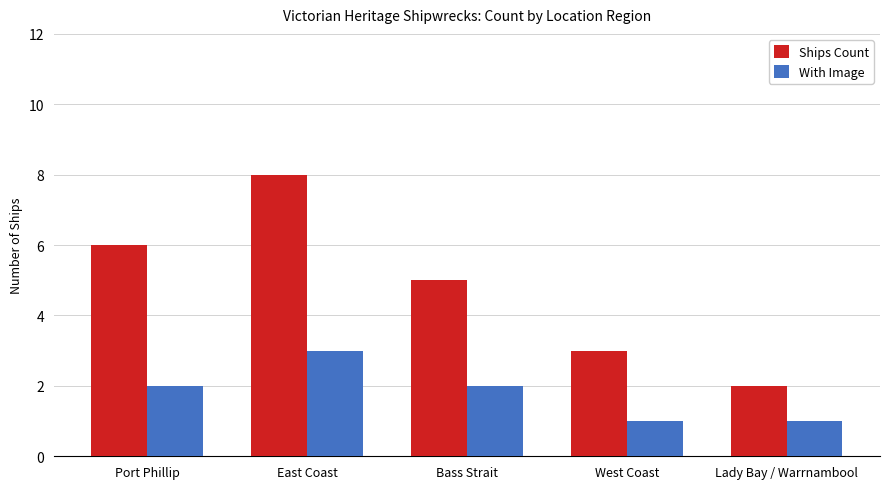

What is the approximate value of Ships Count at Bass Strait?

5